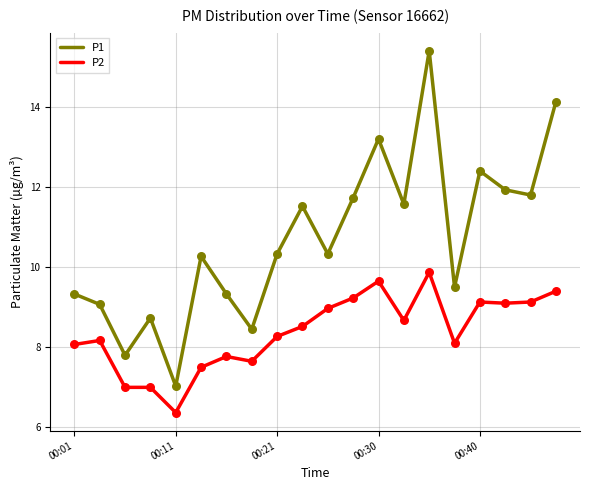

Rank the series by their maximum value, from lowest to highest.

P2, P1